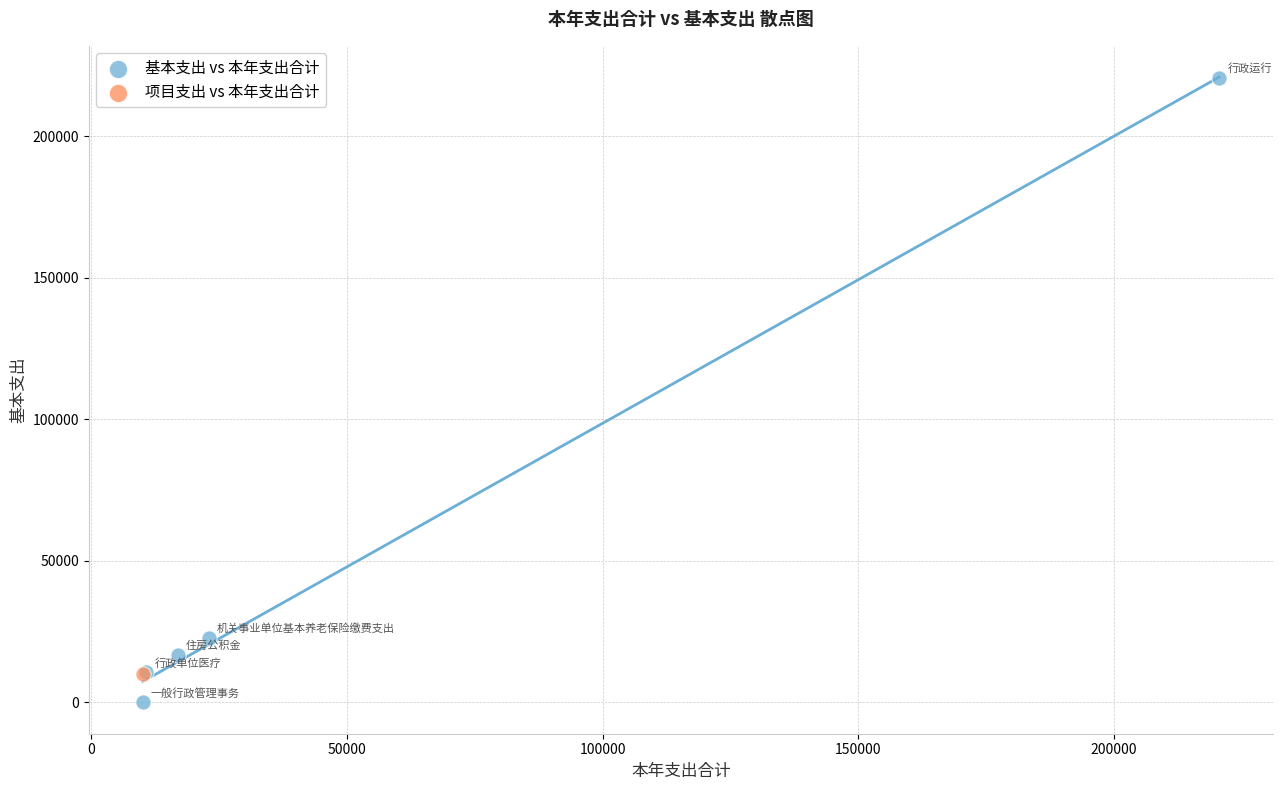

What are all the series names shown in the legend?

基本支出 vs 本年支出合计, 项目支出 vs 本年支出合计